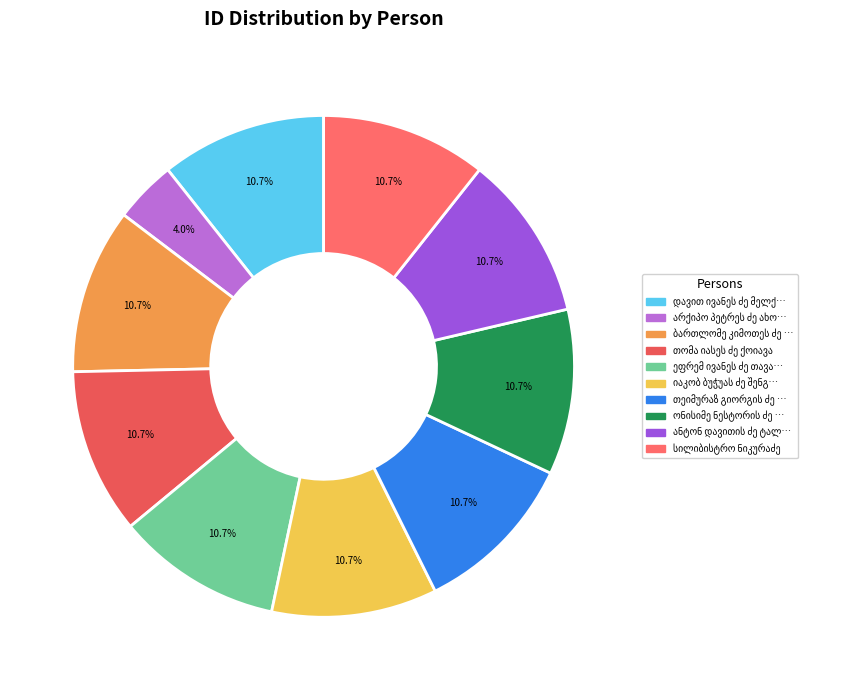

Count the number of slices in the pie.

10